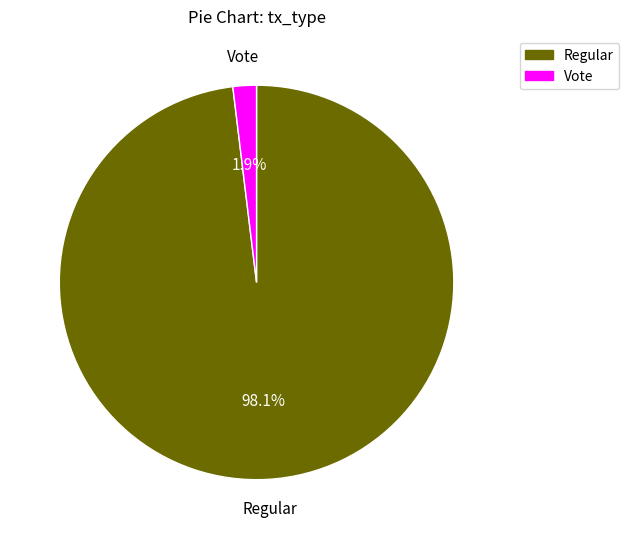

Rank the categories by value from lowest to highest.

Vote, Regular